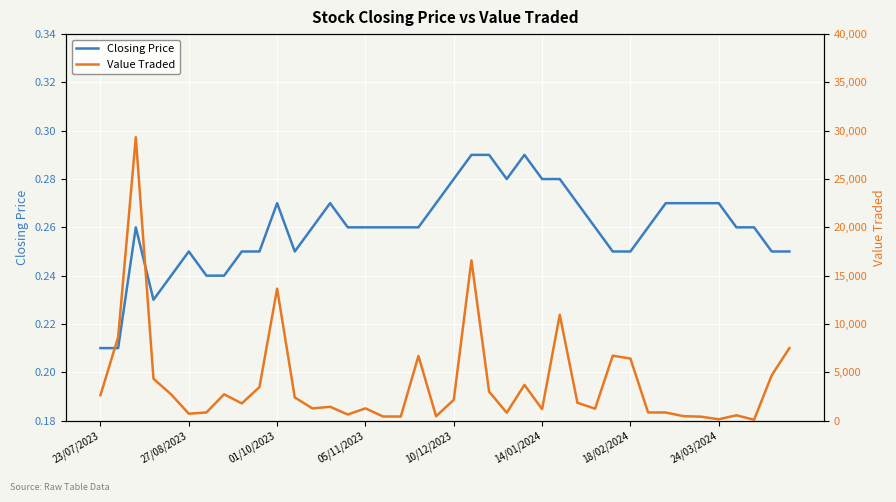

Which series has the widest spread of values?

Value Traded